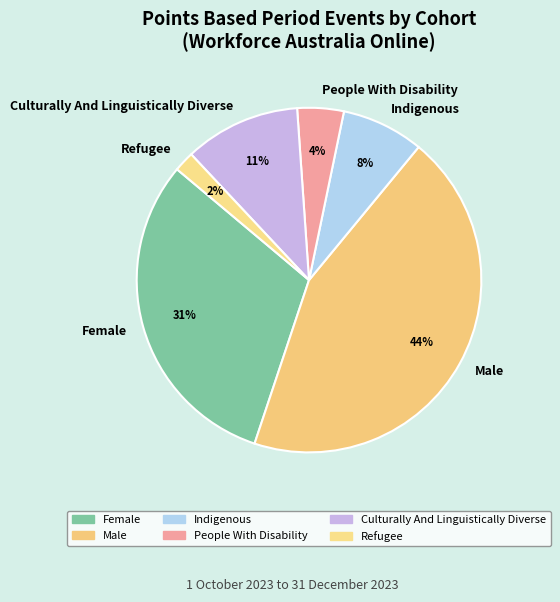

To the nearest percent, what portion does People With Disability represent?

4%